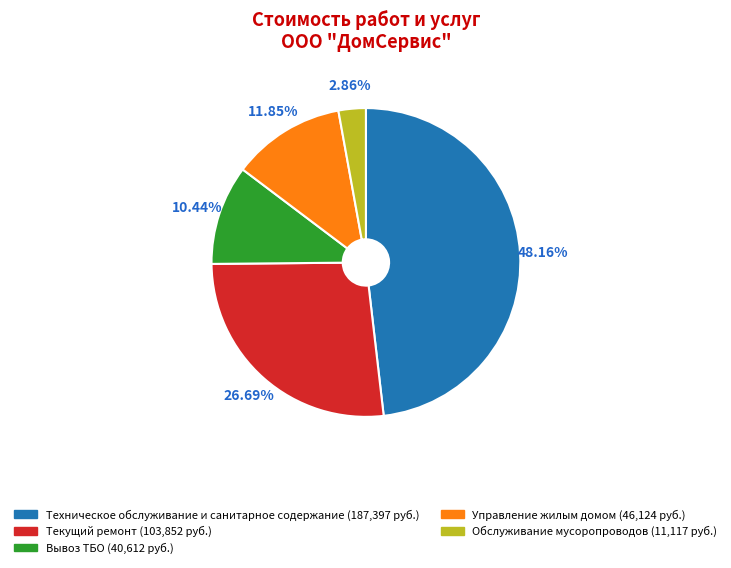

What is the smallest slice in the pie chart?

Обслуживание мусоропроводов